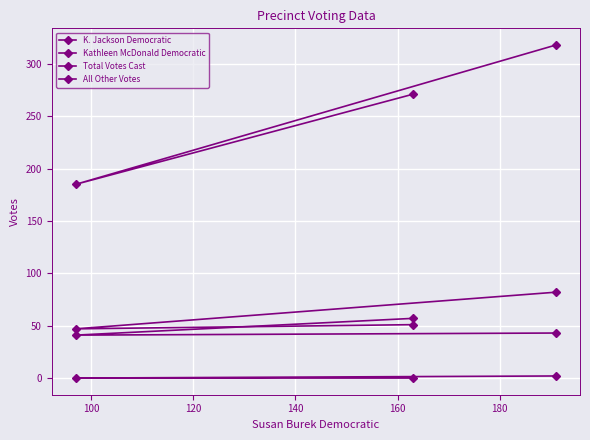

How many data points in K. Jackson Democratic are less than 51?

1